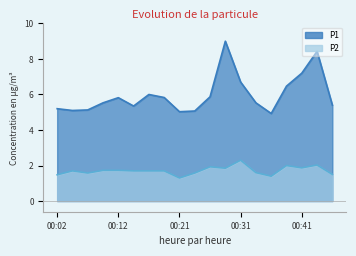

Which series changed the most between 00:38 and 00:43?

P1